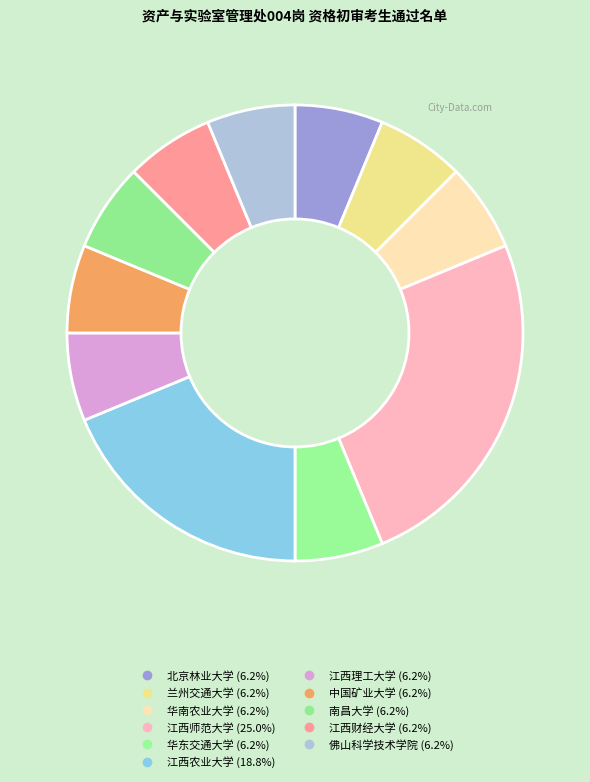

Count the number of slices in the pie.

11